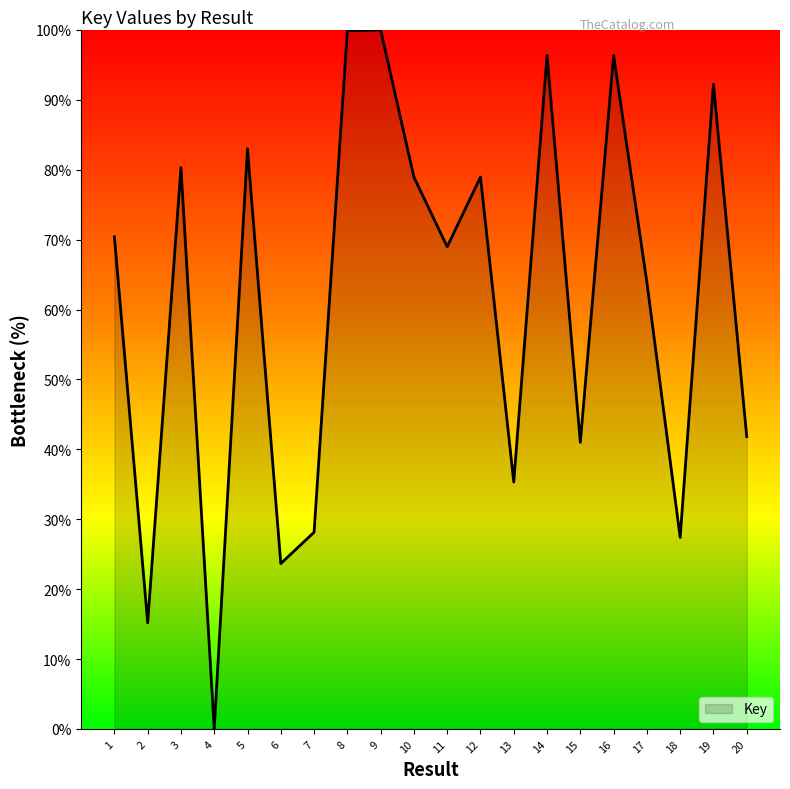

Approximately how many times larger is the value at 11 compared to 9?

0.7